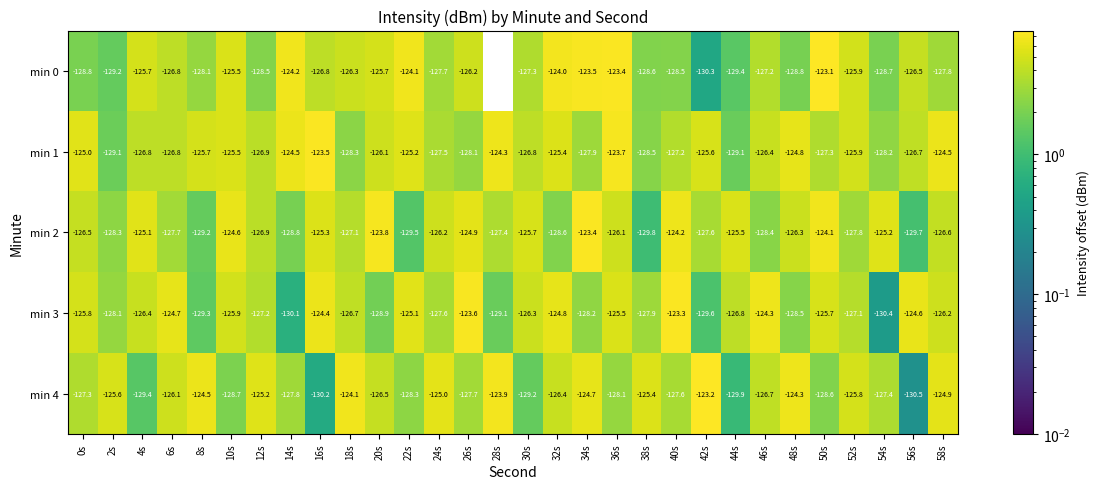

What is the difference between the highest and lowest values at 34s?

4.8